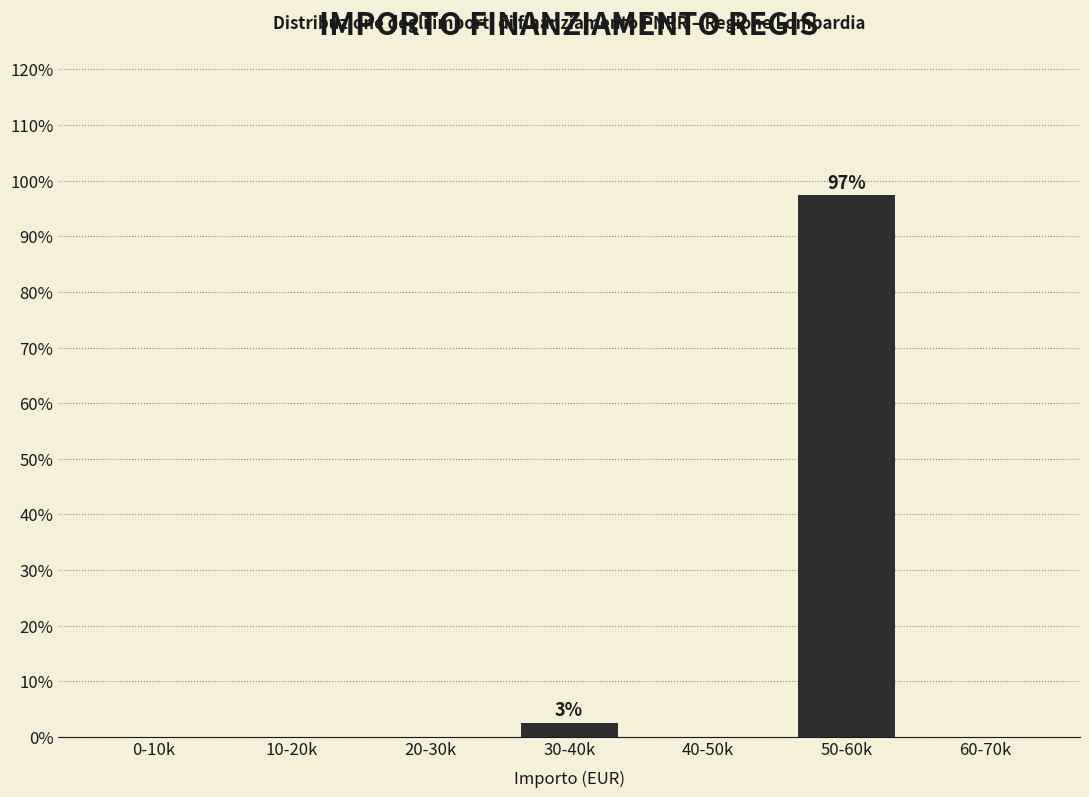

Reading right to left, what are all the values shown in this chart?

60-70k=0.0	50-60k=97.4	40-50k=0.0	30-40k=2.6	20-30k=0.0	10-20k=0.0	0-10k=0.0